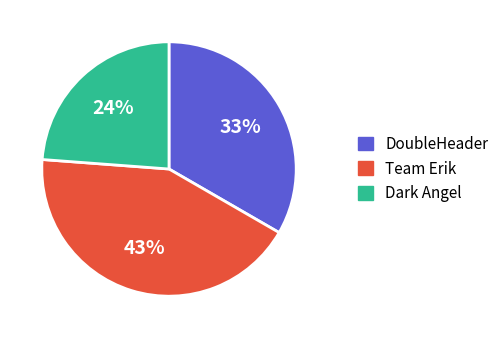

How many segments does this pie chart have?

3